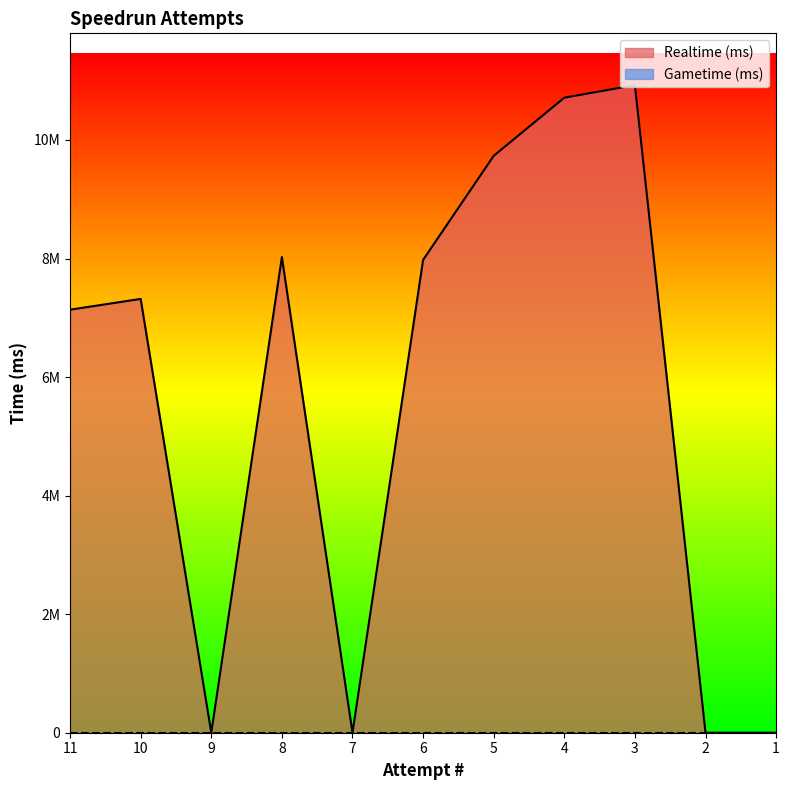

List the labels in order of value, largest first.

3, 4, 5, 8, 6, 10, 11, 9, 7, 2, 1